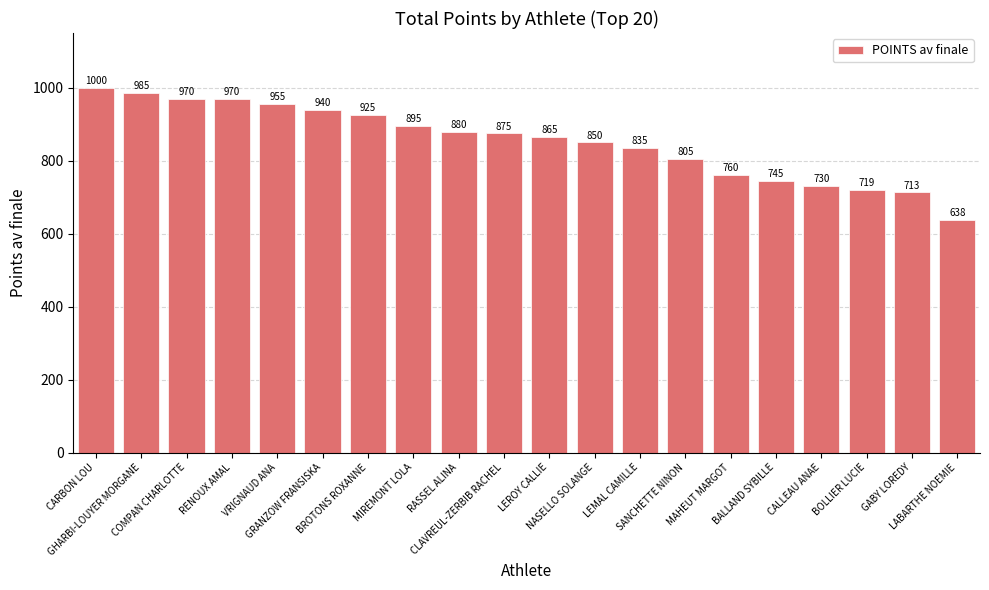

At which label is the value closest to 819?

SANCHETTE NINON